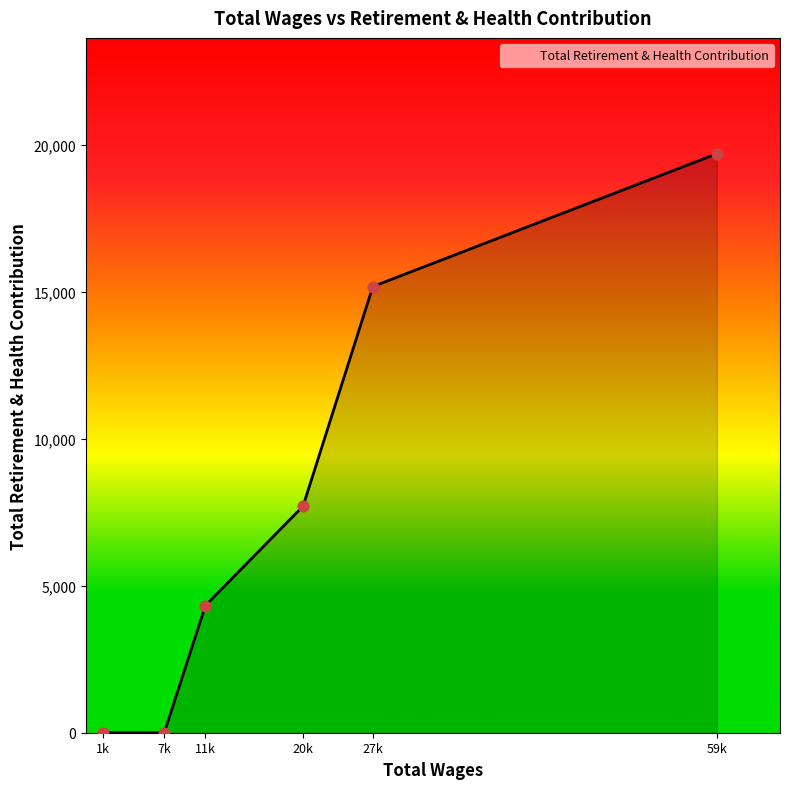

Which has a higher value, 7k or 20k?

20k